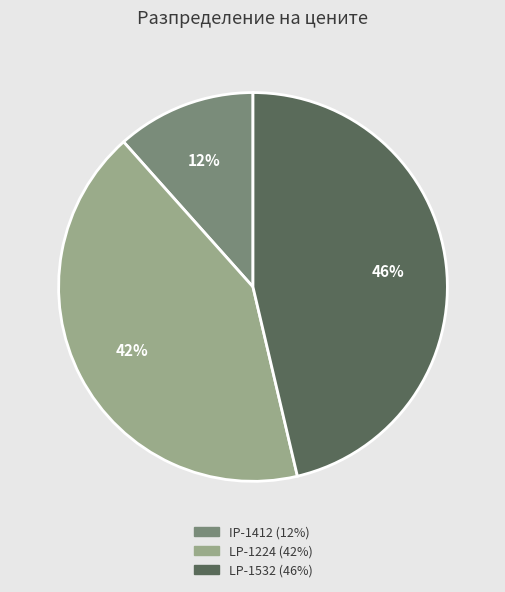

Is there a majority slice in this chart?

No